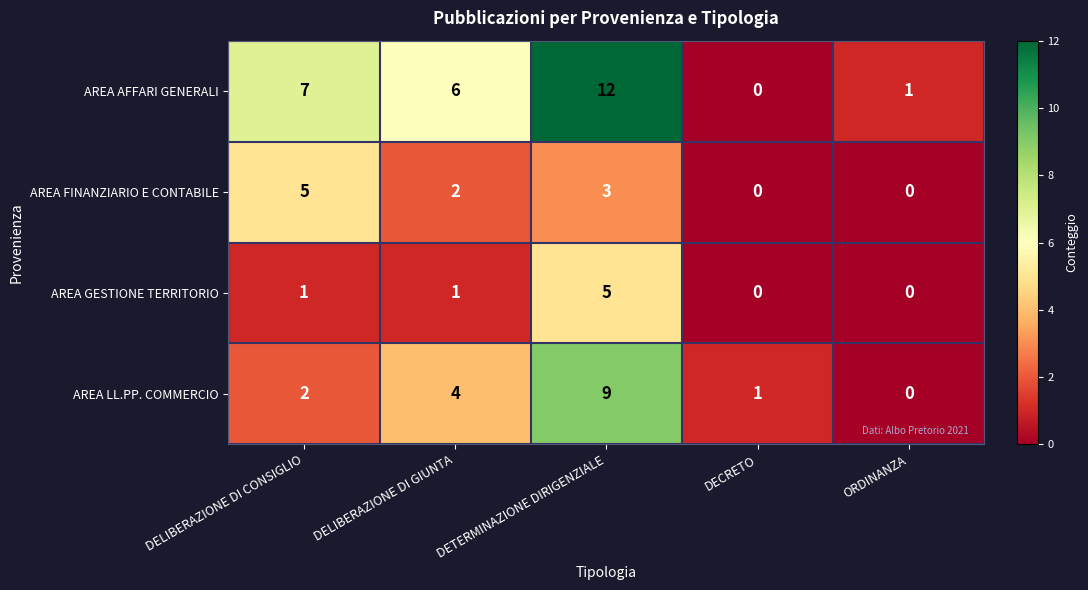

Count the AREA GESTIONE TERRITORIO values in the range 0 to 1.

4